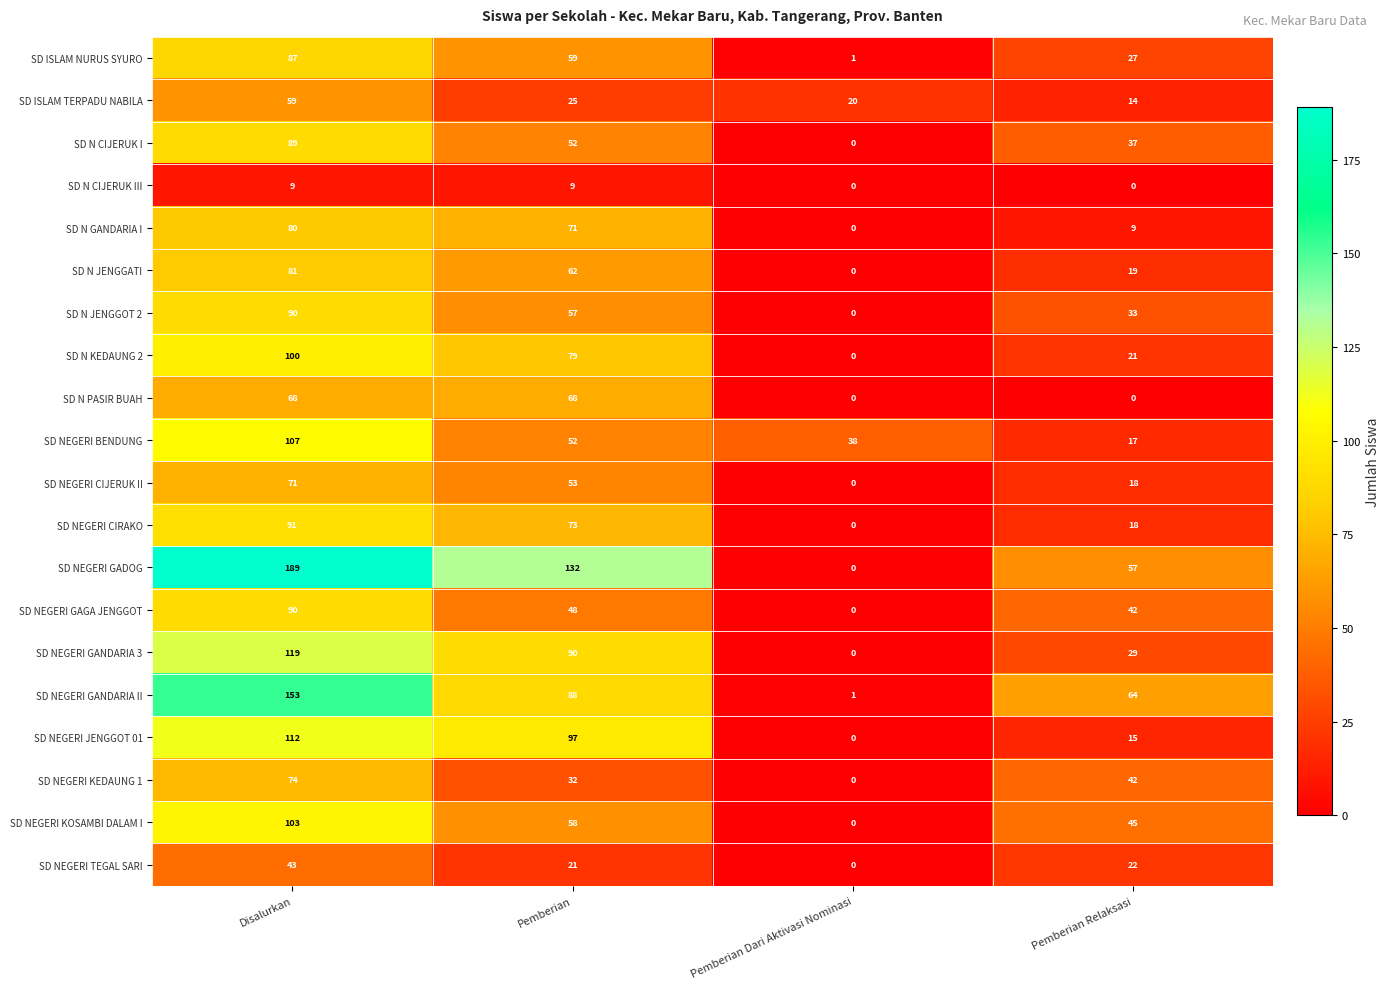

The value of SD NEGERI BENDUNG at Pemberian Dari Aktivasi Nominasi is 23. True or false?

False